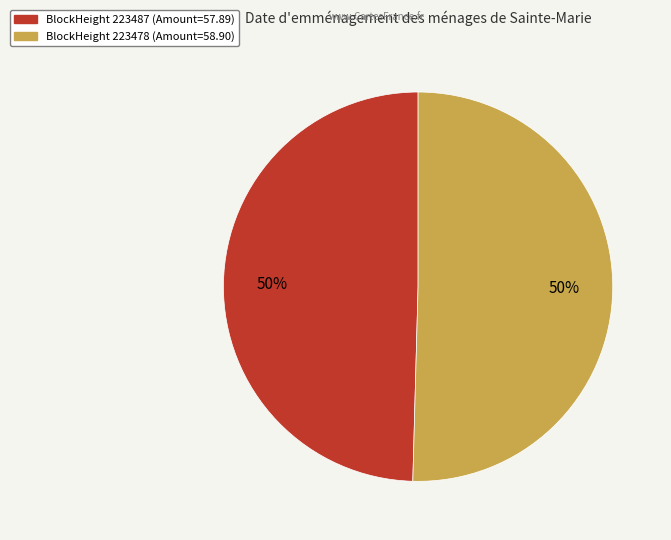

Which slice represents more than half of the pie?

223478